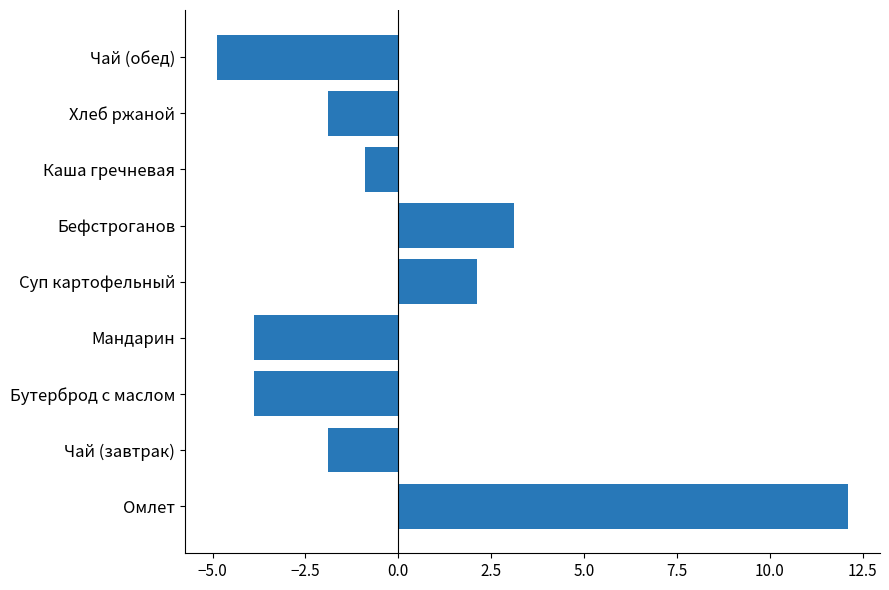

Reading bottom to top, list all the values displayed in this chart.

12.1	-1.9	-3.9	-3.9	2.1	3.1	-0.9	-1.9	-4.9